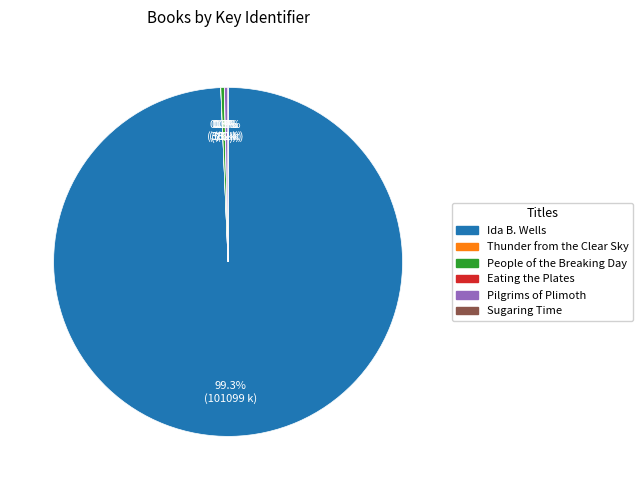

What is the largest slice in the pie chart?

Ida B. Wells